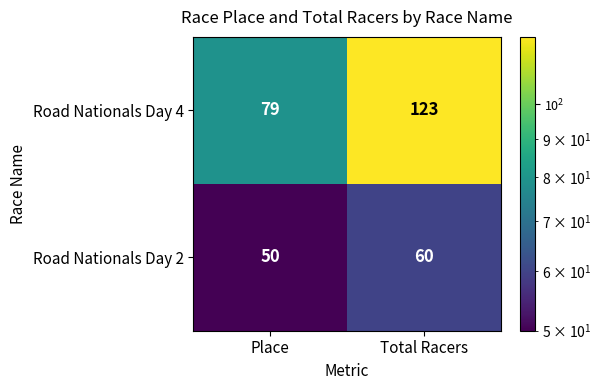

Which series has the largest range (max minus min)?

Road Nationals Day 4